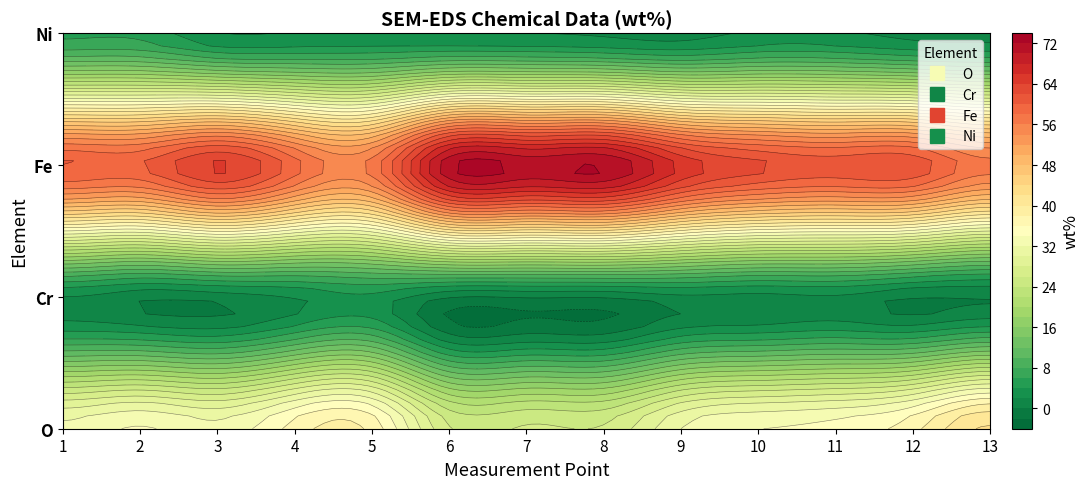

What value does the Fe series have at 1?

60.3